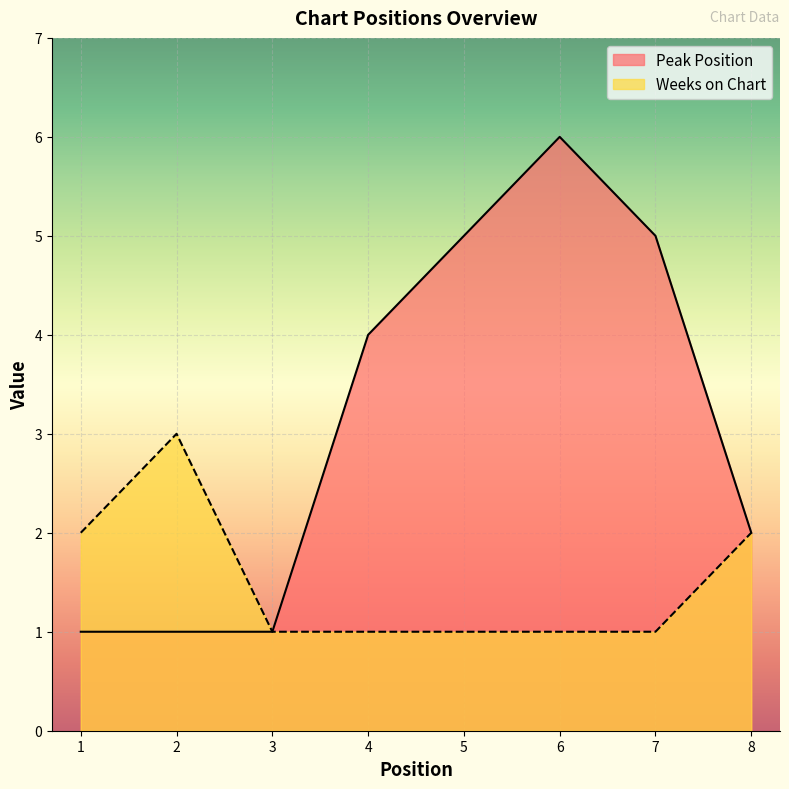

What is the sum of all Peak Position values?

25